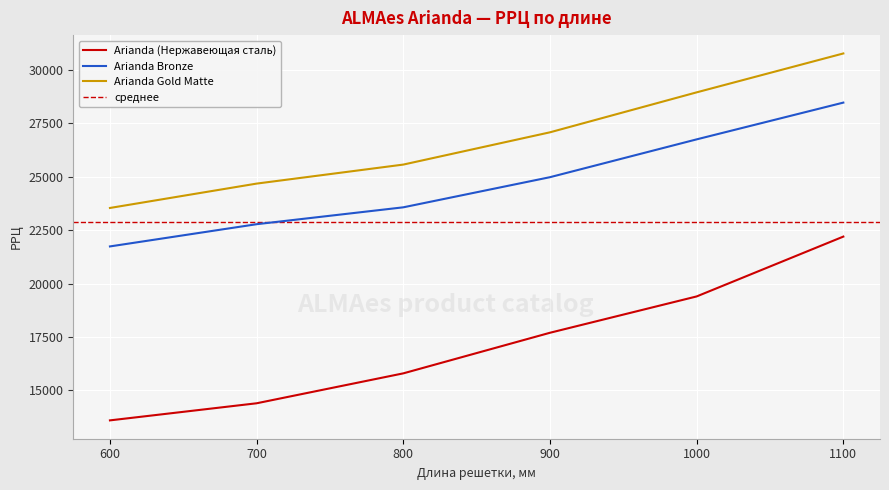

Reading right to left, what are all the values shown in this chart?

Arianda (Нержавеющая сталь): 1100=22200	1000=19400	900=17700	800=15800	700=14400	600=13600
Arianda Bronze: 1100=28470	1000=26750	900=24980	800=23570	700=22780	600=21740
Arianda Gold Matte: 1100=30770	1000=28950	900=27080	800=25570	700=24680	600=23540